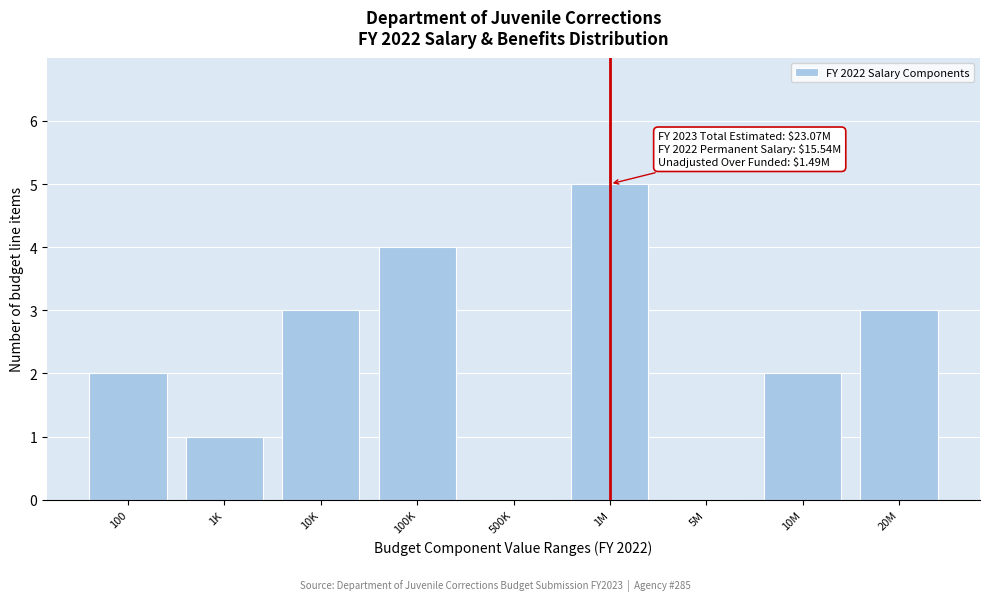

Reading right to left, transcribe all the data shown in this chart.

20M=3	10M=2	5M=0	1M=5	500K=0	100K=4	10K=3	1K=1	100=2